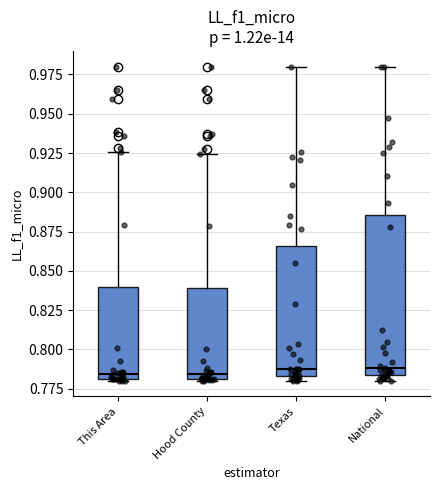

Which box is the tallest, from its lower edge to its upper edge?

National